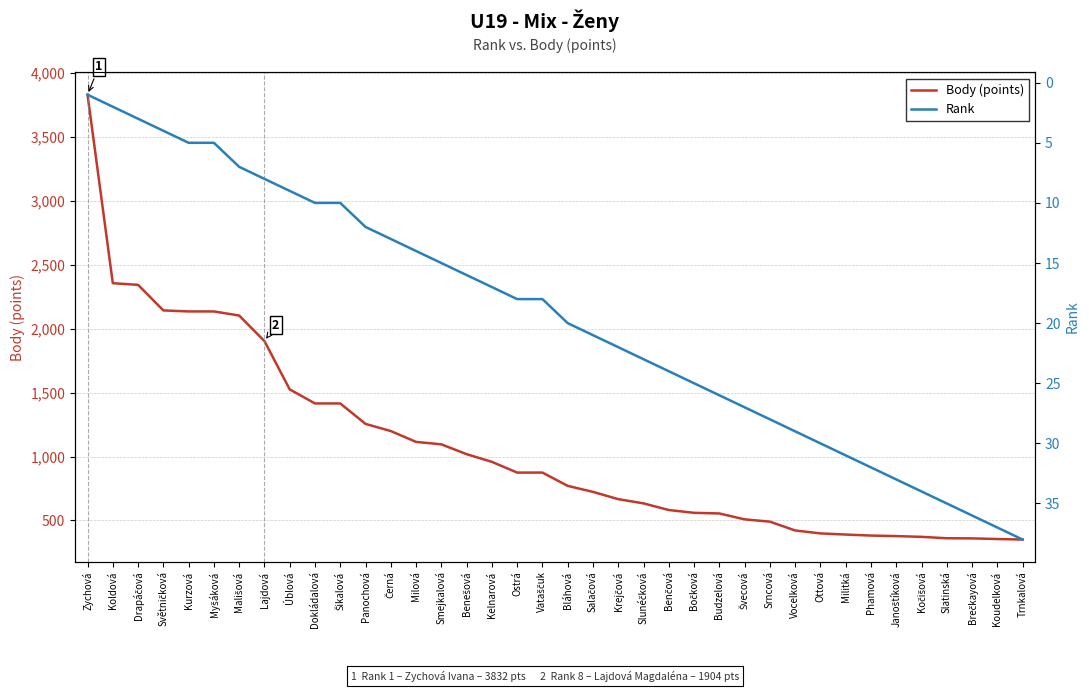

True or false: Body (points) and Rank cross at least once.

False